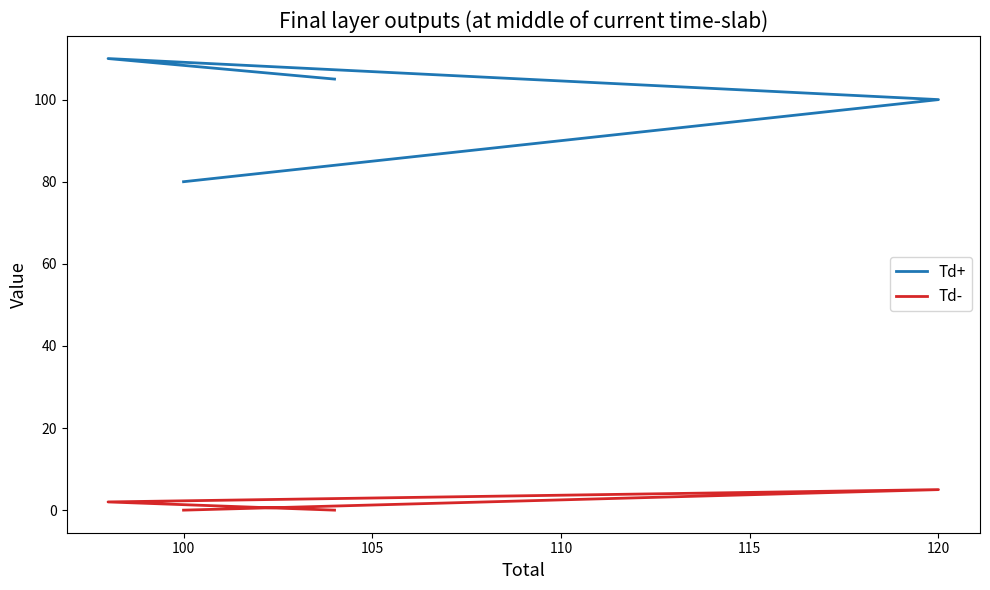

How many Td- values are between 0 and 5?

4